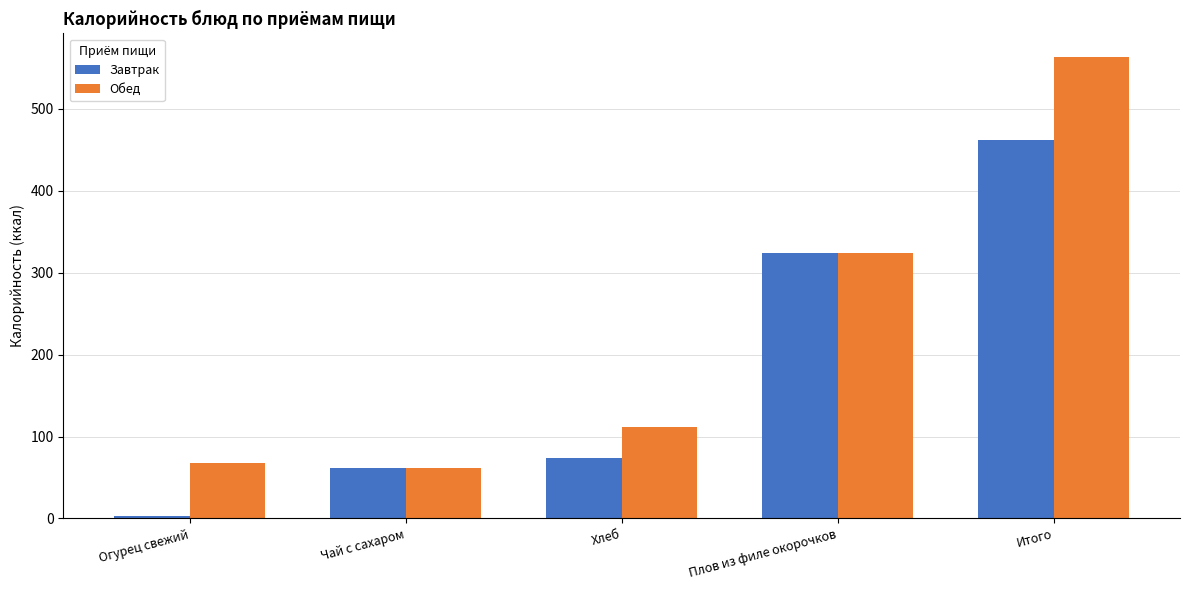

Count the number of categories in the chart.

5